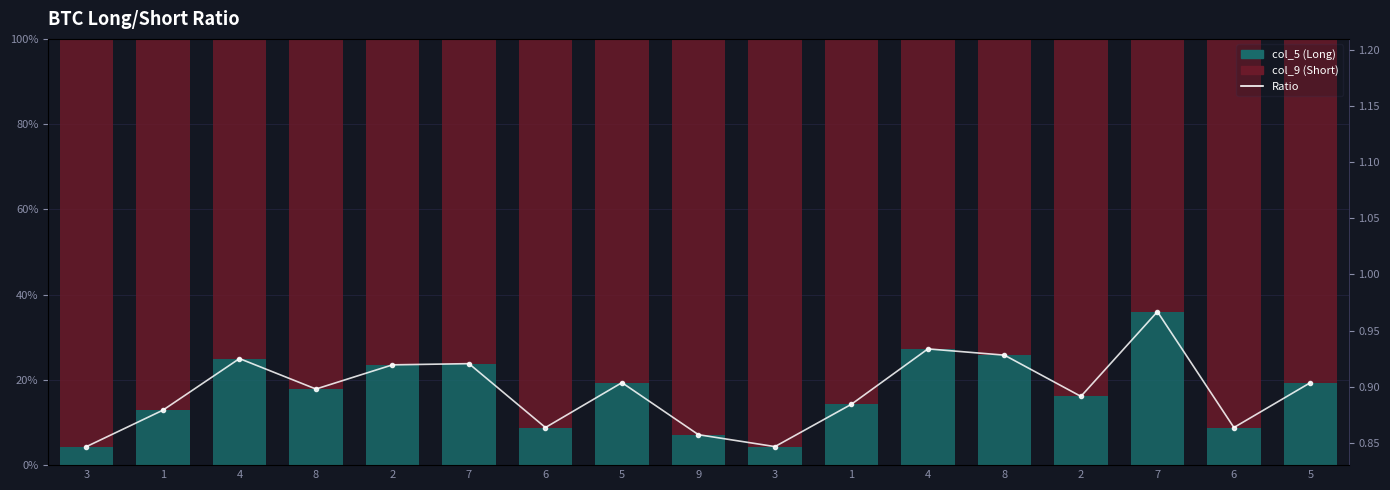

What is the label of the 14th bar from the right?

8